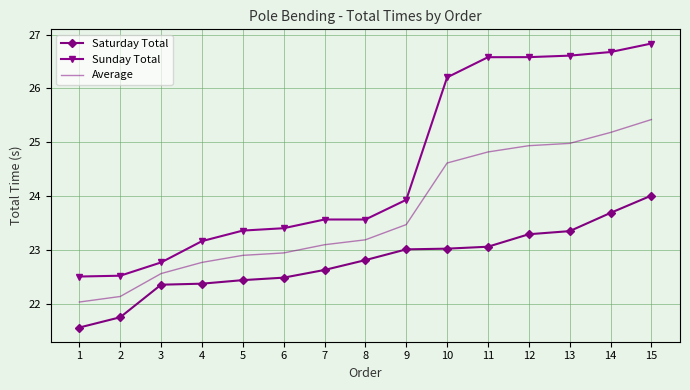

True or false: Sunday Total has a value of 5.9 at 3.

False